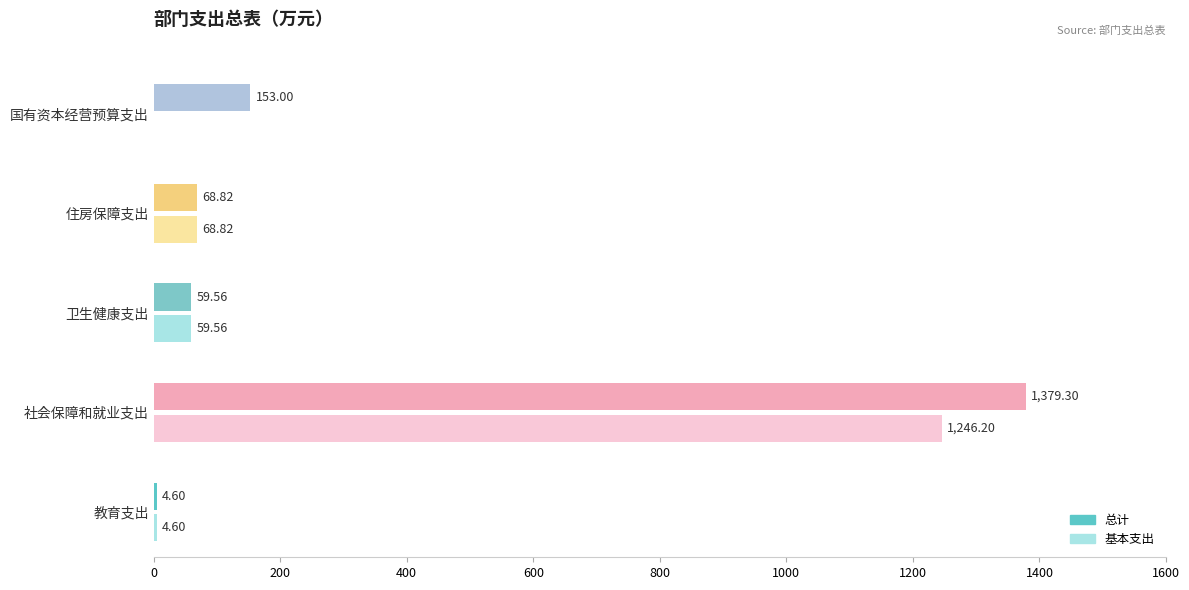

What is the sum of the 基本支出 values at 住房保障支出 and 卫生健康支出?

128.4